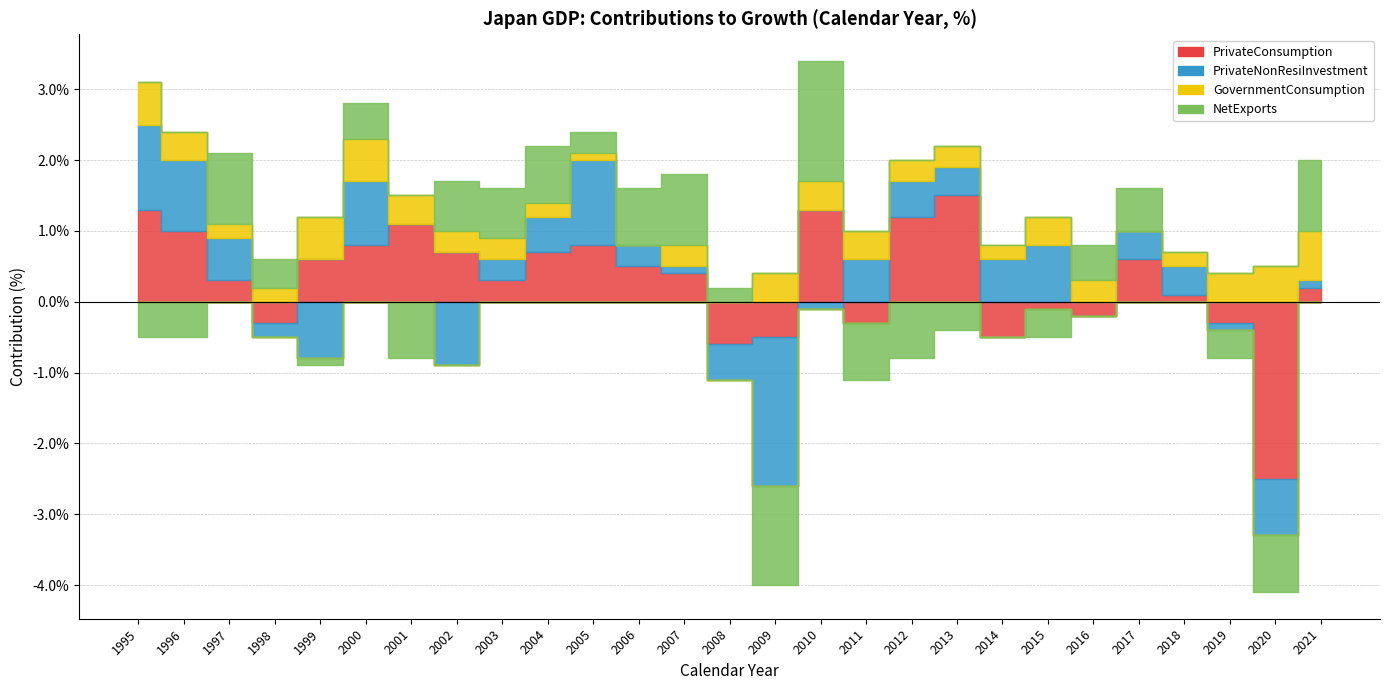

At 2019, list the series in order from largest to smallest.

GovernmentConsumption, PrivateNonResiInvestment, PrivateConsumption, NetExports